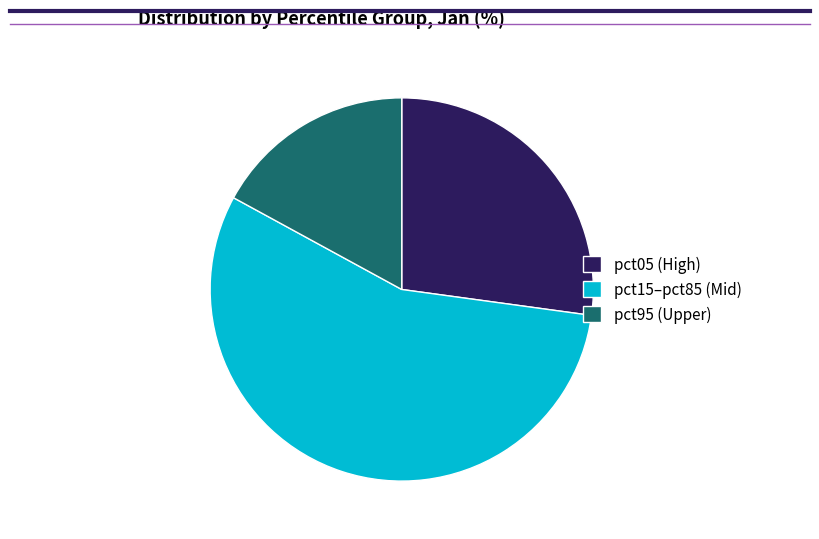

The pct95 (Upper) slice represents 17% of the pie. True or false?

True